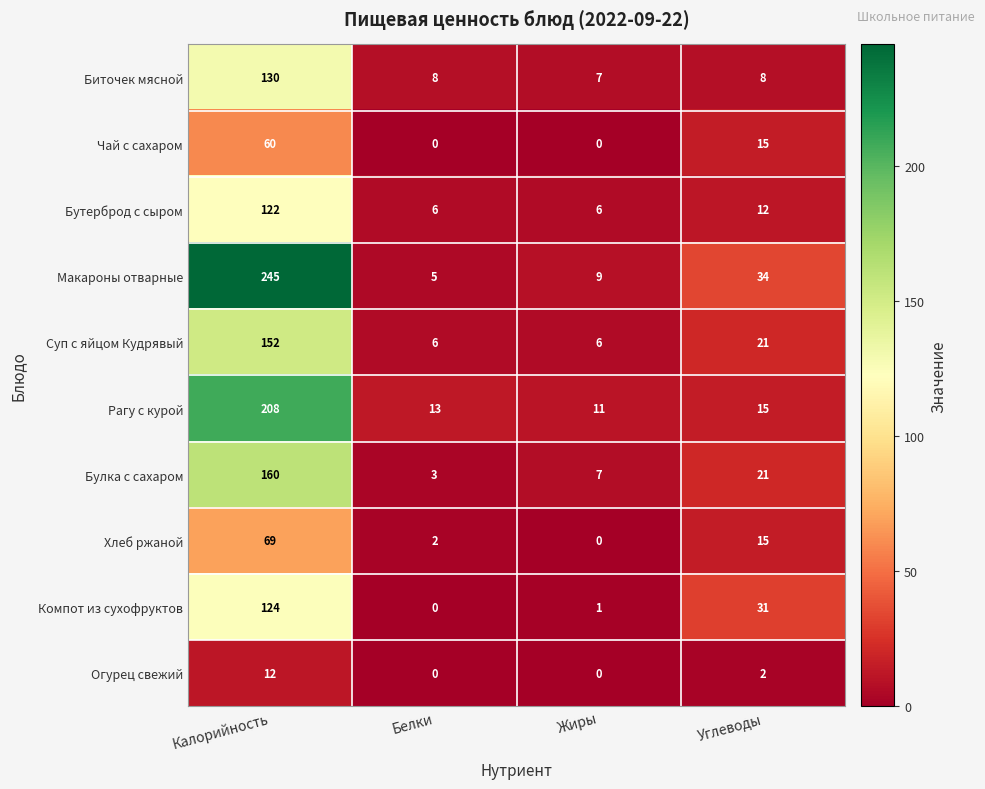

How many distinct data groups are displayed?

10